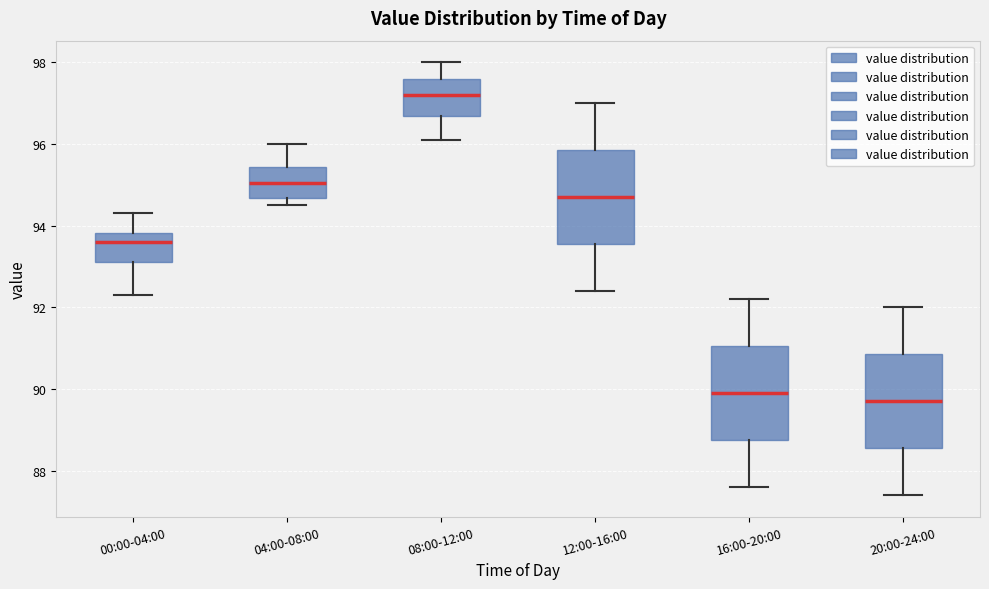

Which box has the highest median line?

08:00-12:00